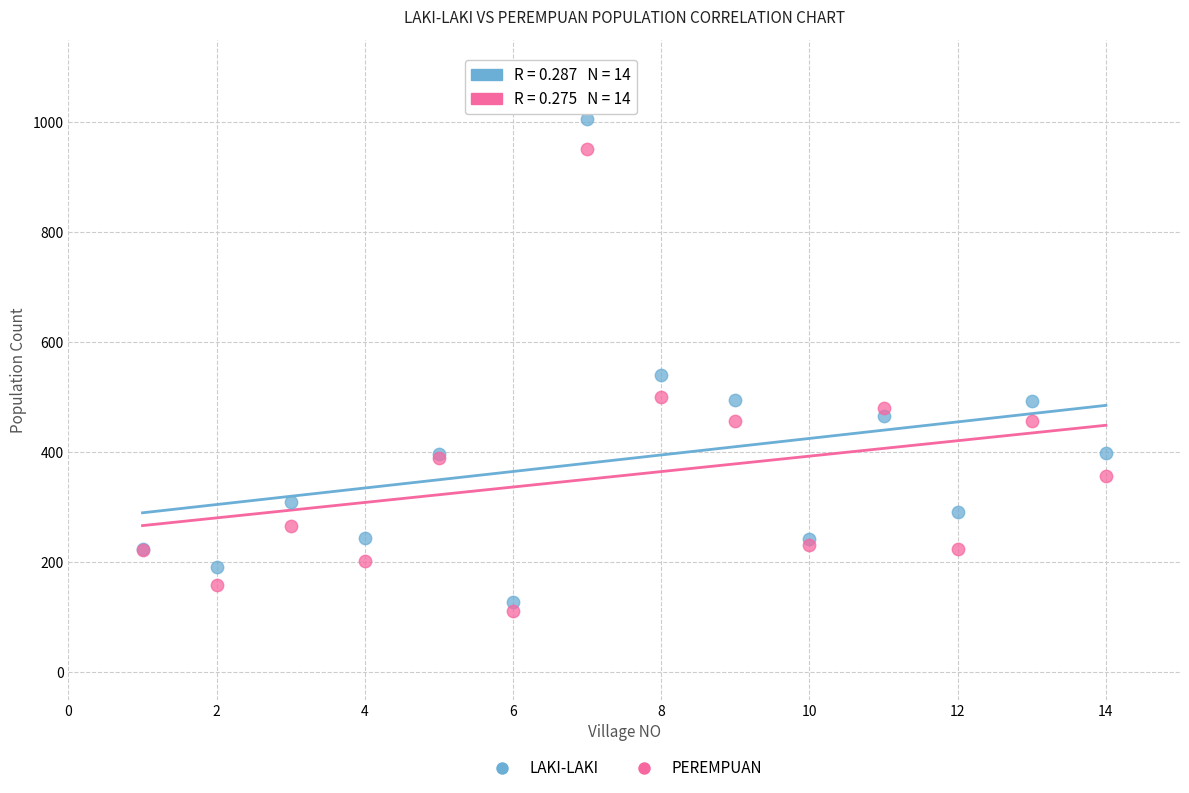

Which series reaches the maximum Y coordinate?

LAKI-LAKI